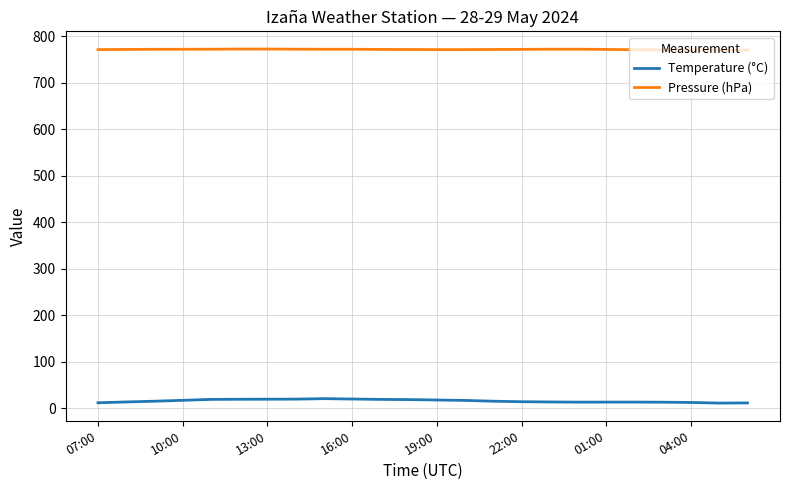

True or false: Temperature (°C) and Pressure (hPa) cross at least once.

False